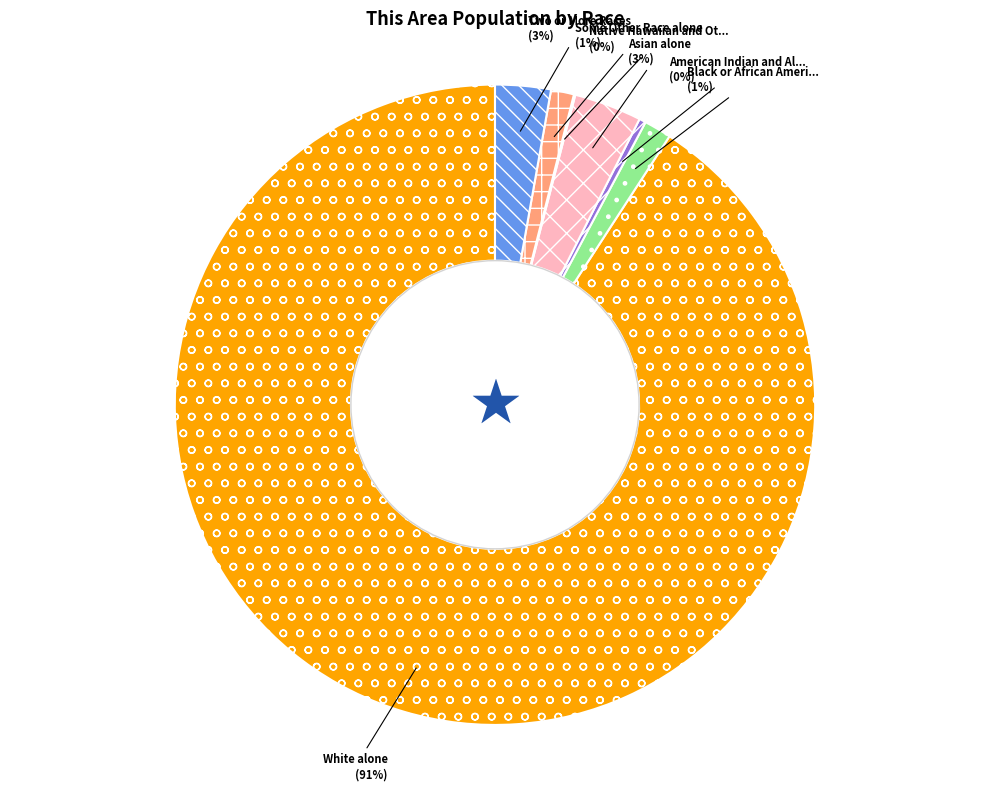

Does any single category account for the majority?

Yes